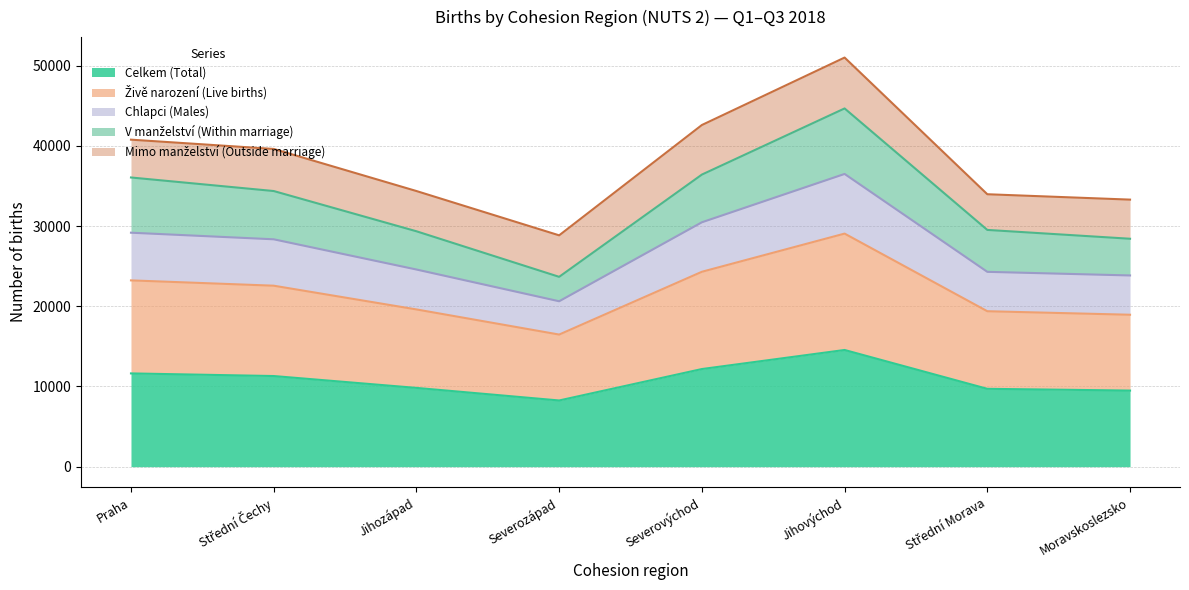

Does the chart have visible grid lines?

Yes